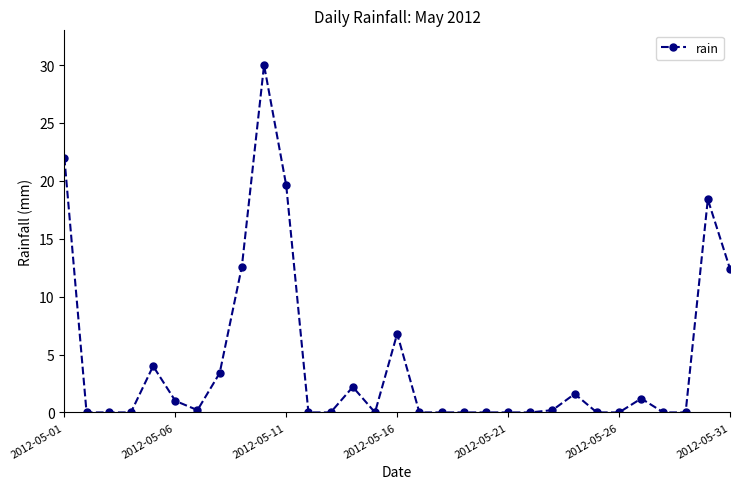

What is the value of the 16th point from the left?

6.8